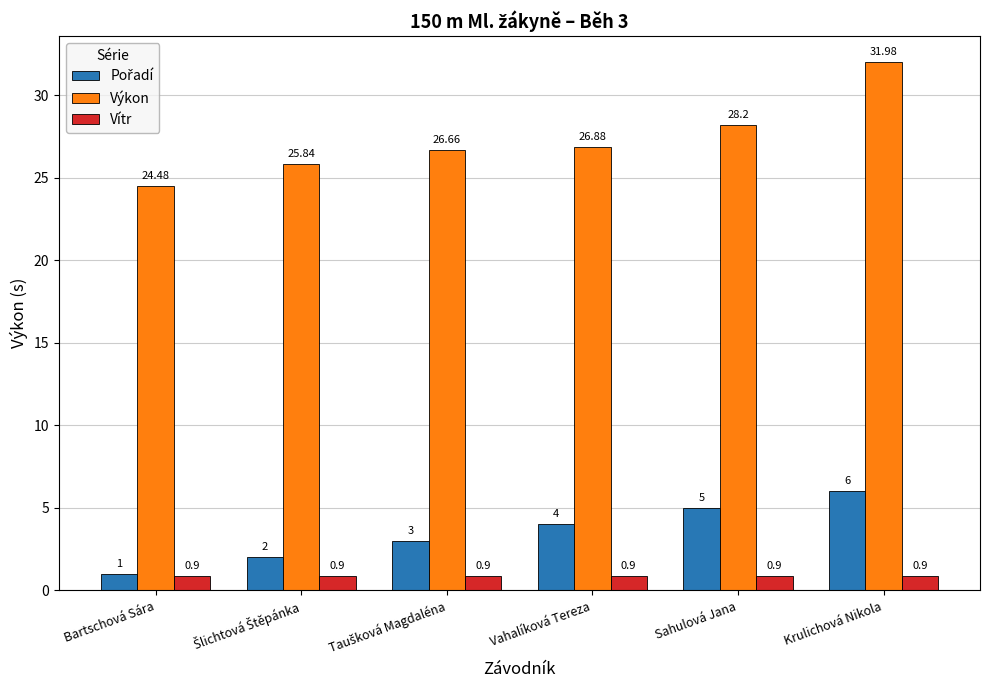

What is the greatest value displayed?

32.0